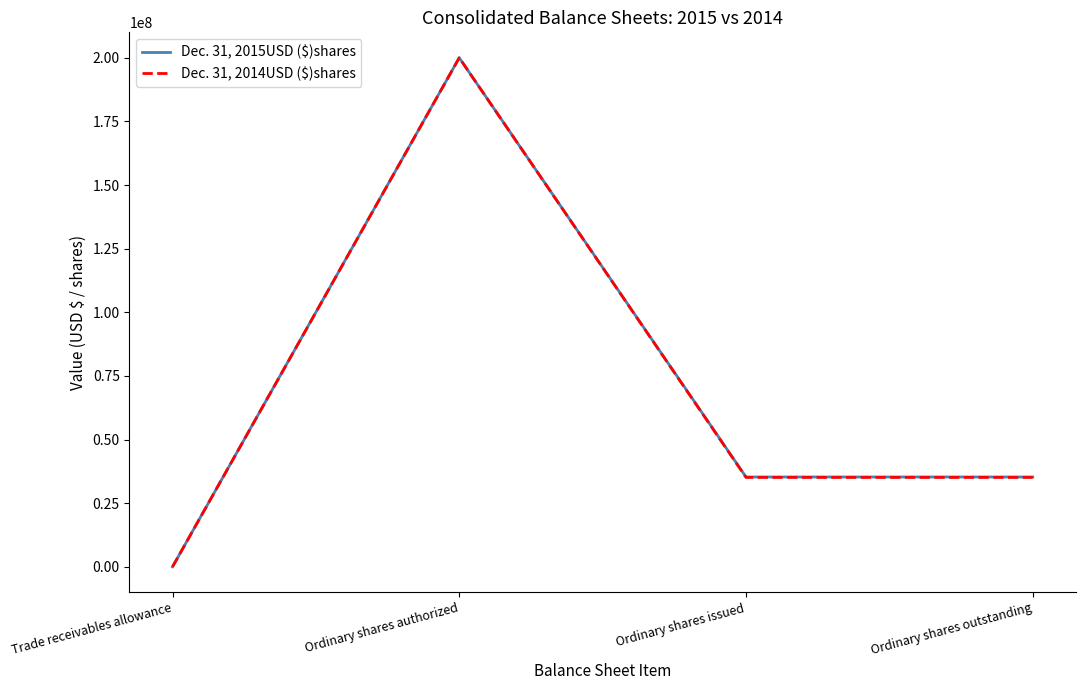

At which label does Dec. 31, 2015USD ($)shares first exceed 35294755?

Ordinary shares authorized